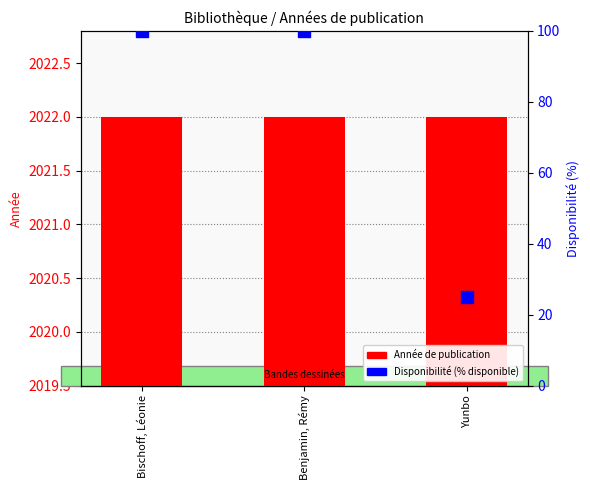

Does the chart contain stacked bars?

No